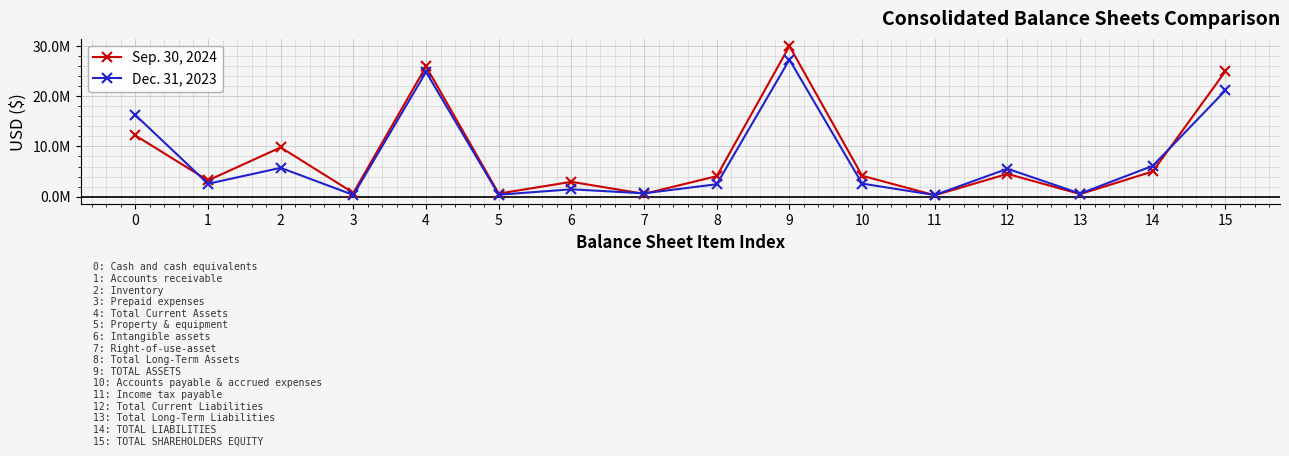

True or false: Dec. 31, 2023 has a value of 3842898 at 14.

False